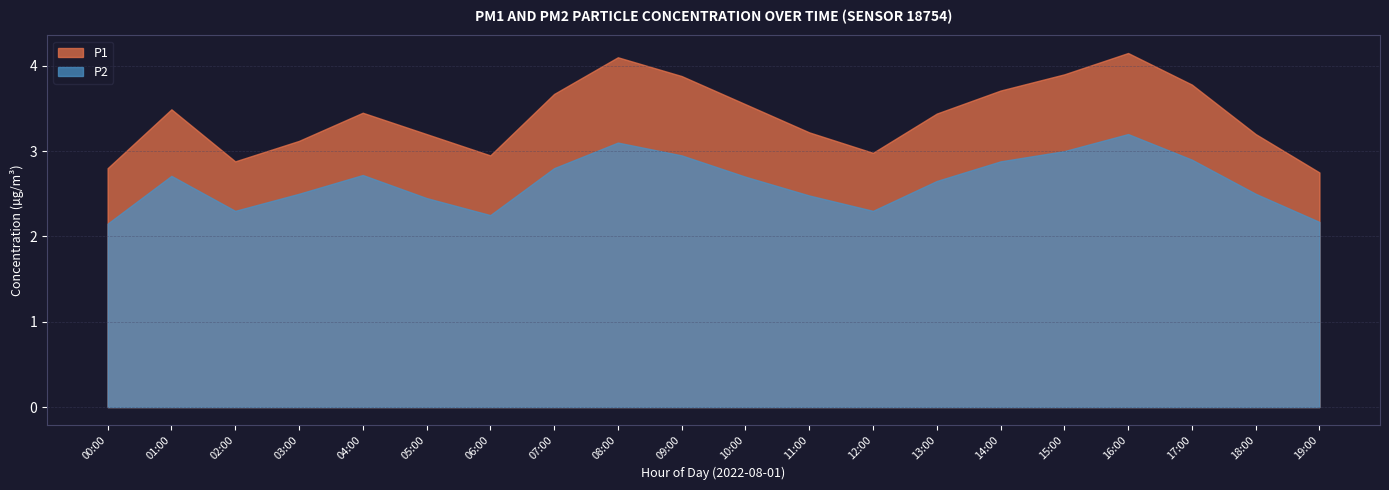

What is the total value across all series at 01:00?

6.2